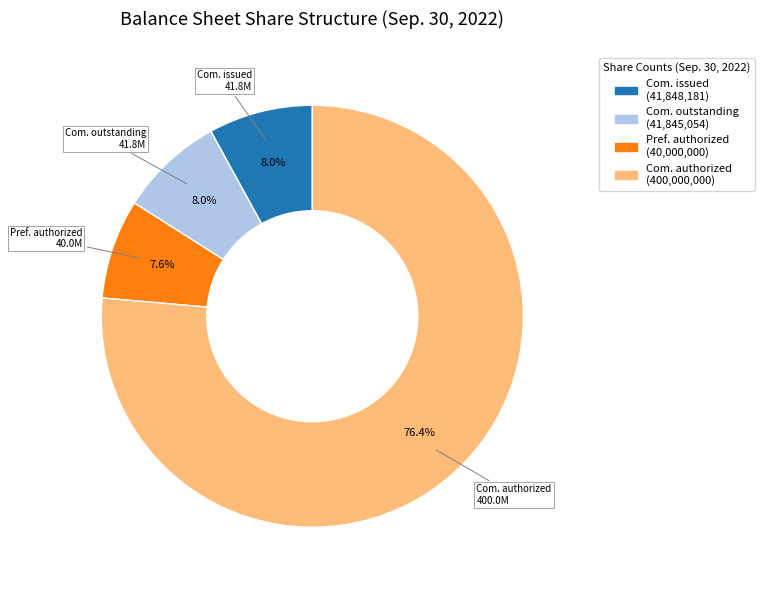

Does any single category account for the majority?

Yes